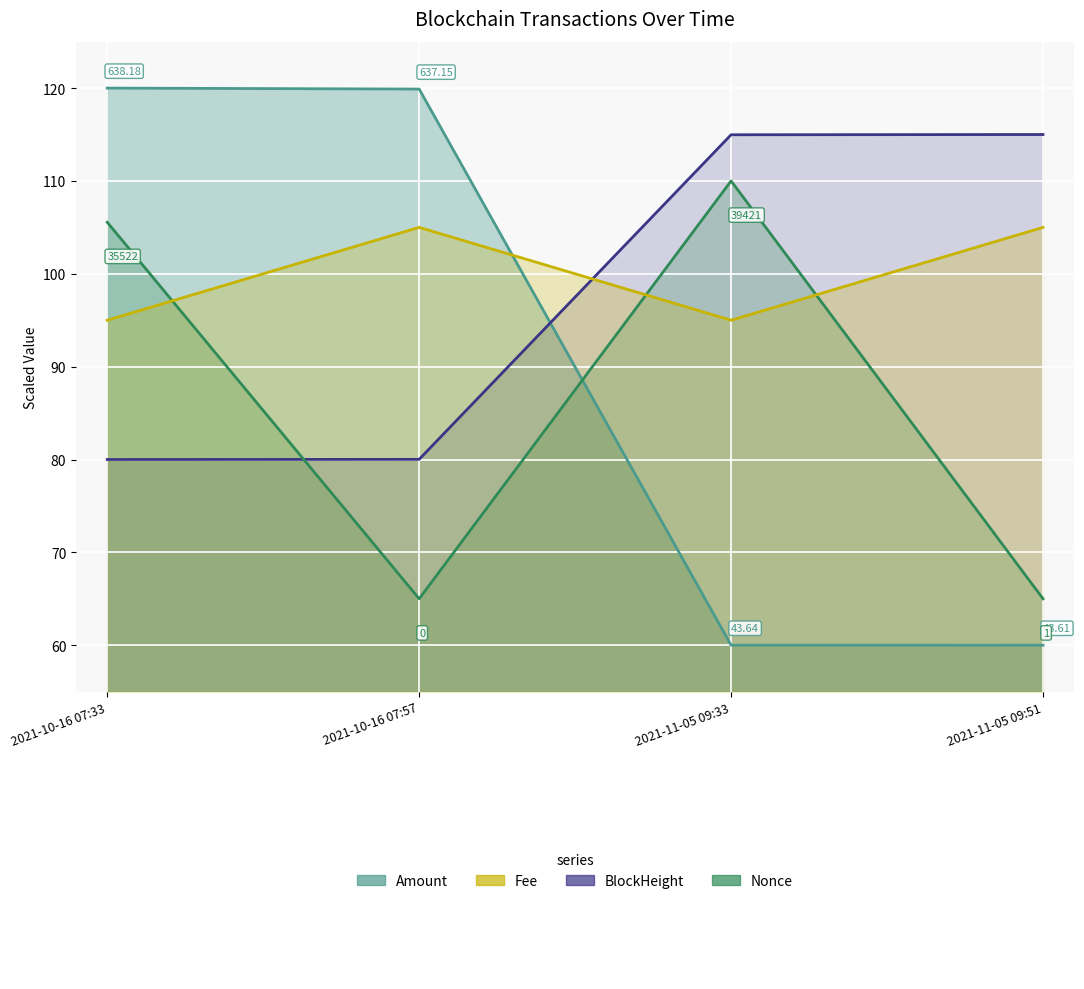

Does the chart display data point markers on the line(s)?

No